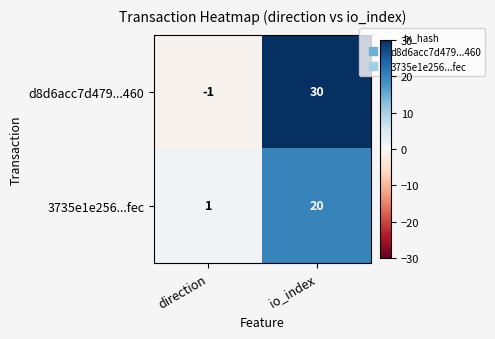

Where is d8d6acc7d479...460 nearest to the value 14?

direction